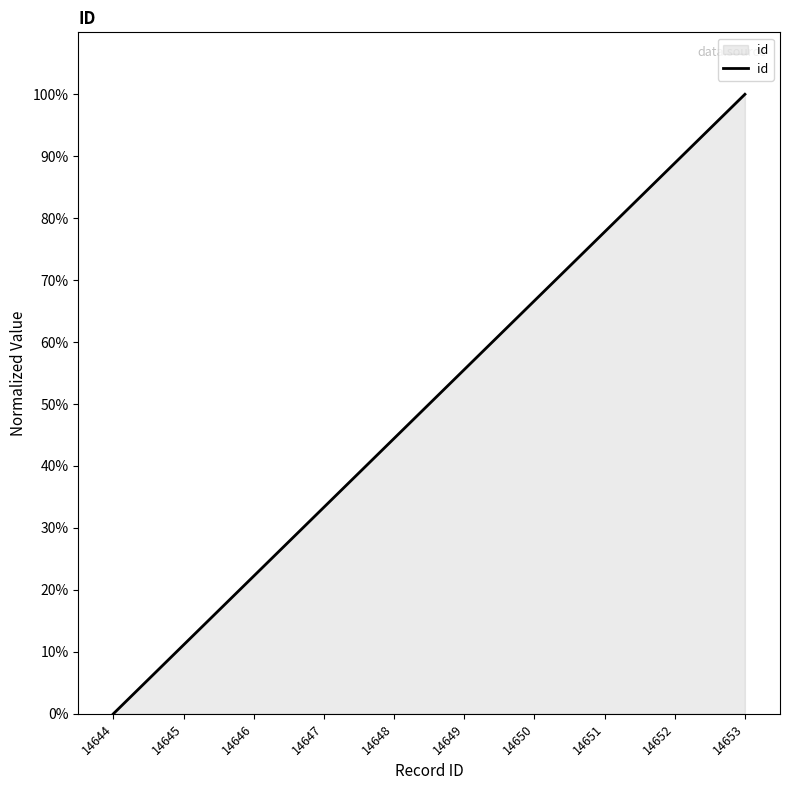

How many values exceed 55?

5